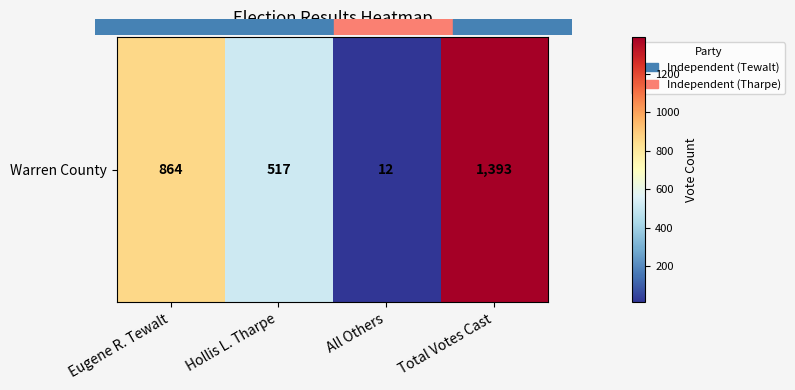

What is the approximate value at Total Votes Cast?

1393